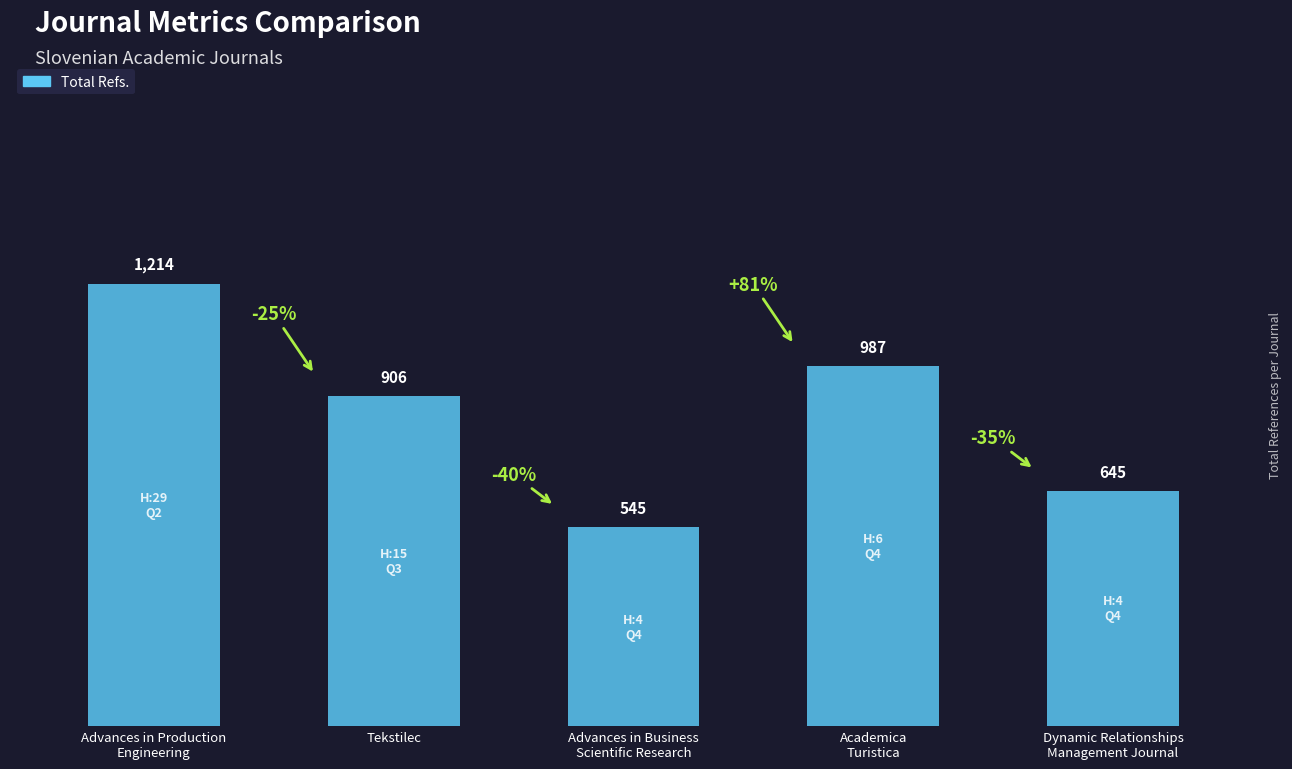

How many data points are less than 906?

2